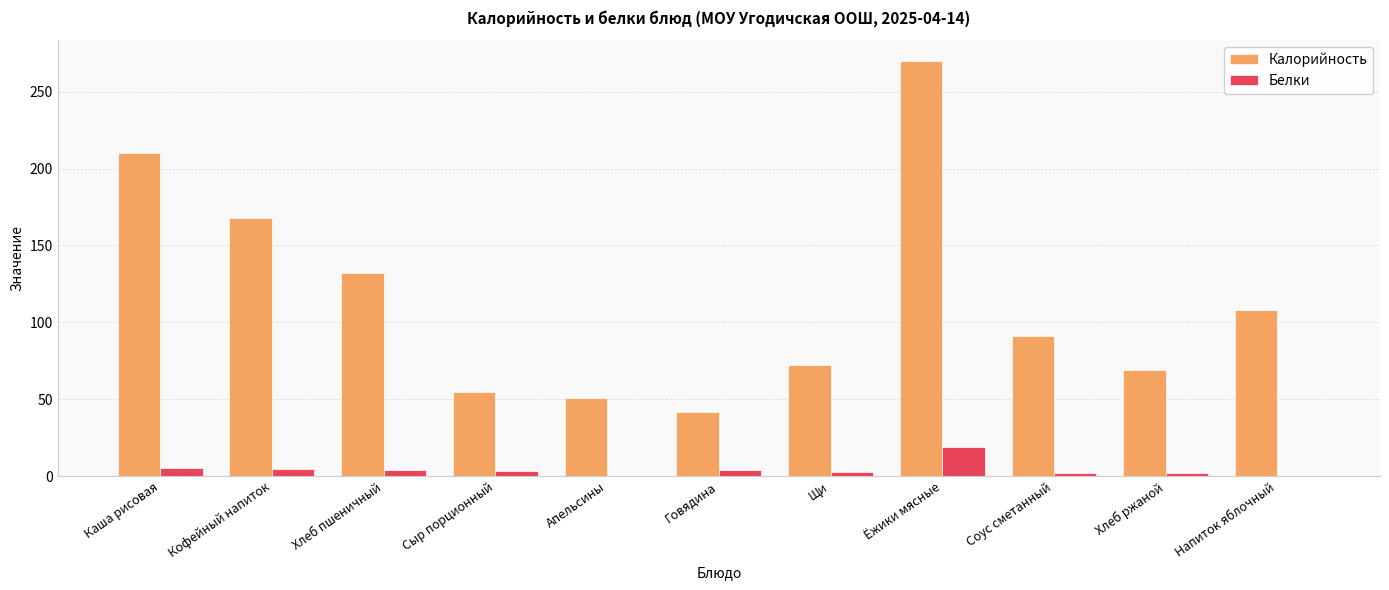

True or false: Калорийность has a value of 132.0 at Хлеб пшеничный.

True